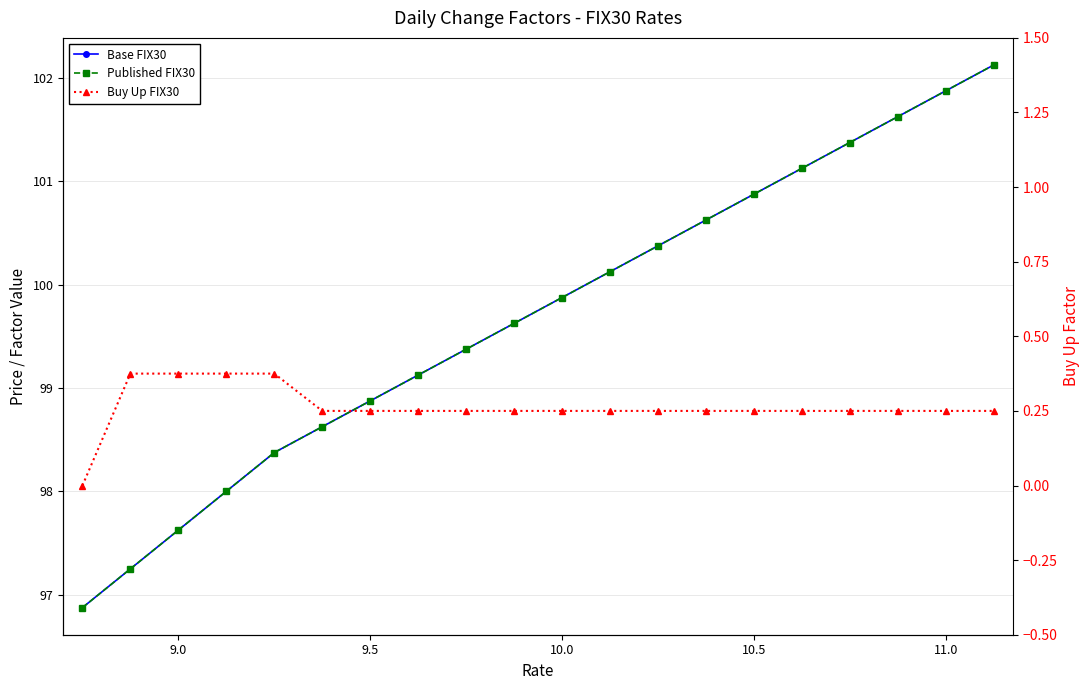

Reading left to right, transcribe all the data shown in this chart.

Base FIX30: 96.9	97.2	97.6	98.0	98.4	98.6	98.9	99.1	99.4	99.6	99.9	100.1	100.4	100.6	100.9	101.1	101.4	101.6	101.9	102.1
Published FIX30: 96.9	97.2	97.6	98.0	98.4	98.6	98.9	99.1	99.4	99.6	99.9	100.1	100.4	100.6	100.9	101.1	101.4	101.6	101.9	102.1
Buy Up FIX30: 0.0	0.4	0.4	0.4	0.4	0.2	0.2	0.2	0.2	0.2	0.2	0.2	0.2	0.2	0.2	0.2	0.2	0.2	0.2	0.2